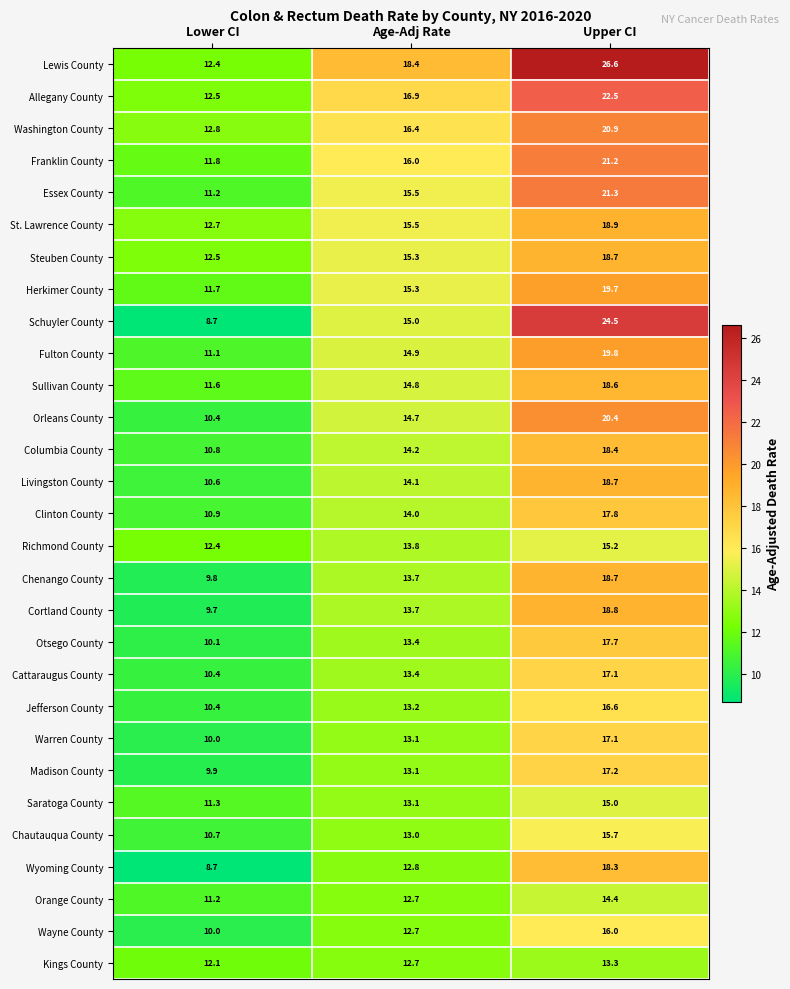

At which category is the sum across all series the highest?

Upper CI